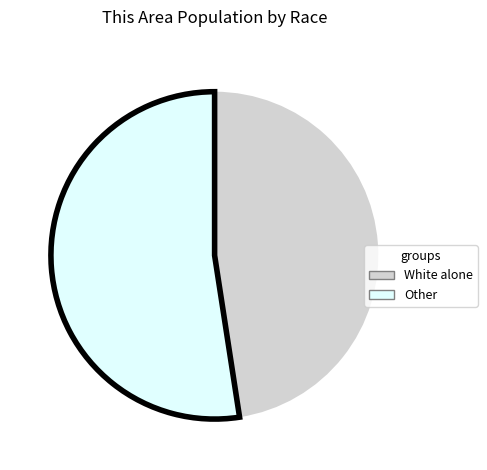

Does any single category account for the majority?

Yes